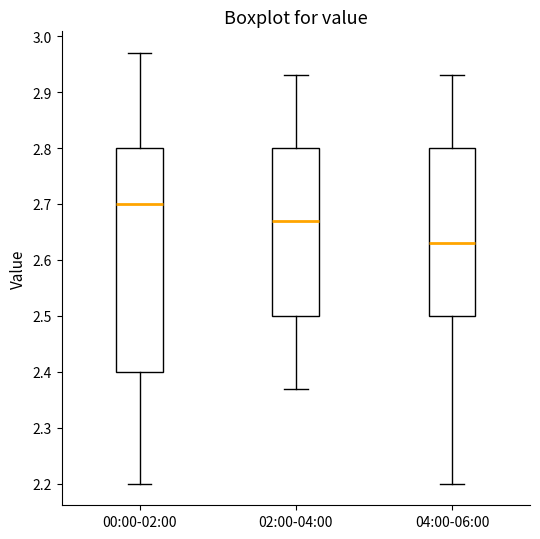

Comparing the boxes themselves (not the whiskers), which one is the tallest?

00:00-02:00